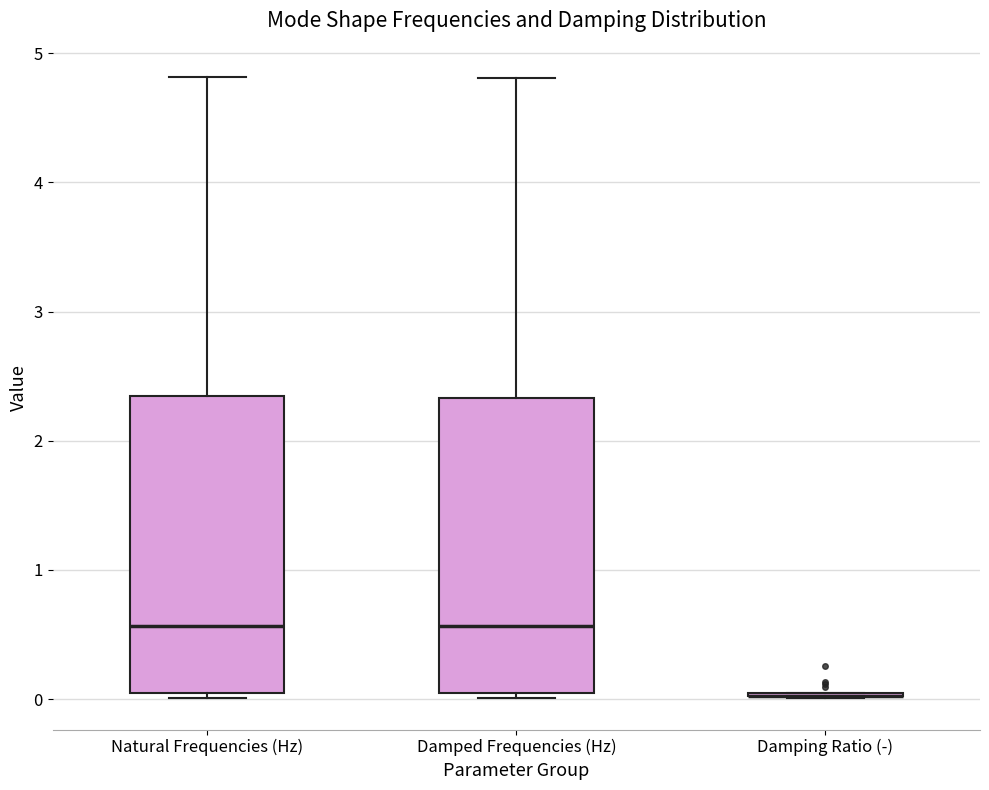

Where does the median line of the box for Damped Frequencies (Hz) sit on the y-axis? The values are not printed on the chart, so give them approximately, as read against the axis.

0.6